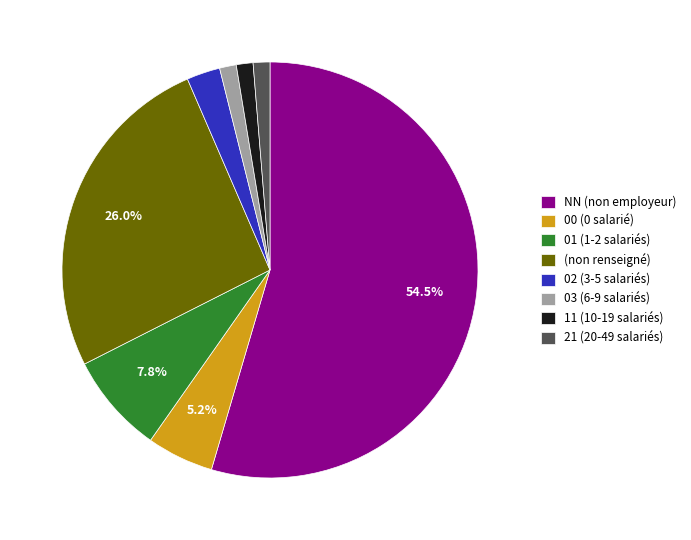

Which slice is the largest?

NN (non employeur)